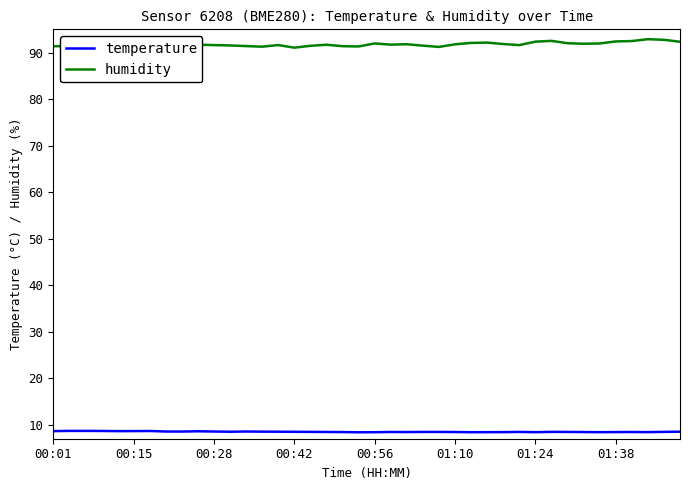

True or false: humidity and temperature intersect in this chart.

False